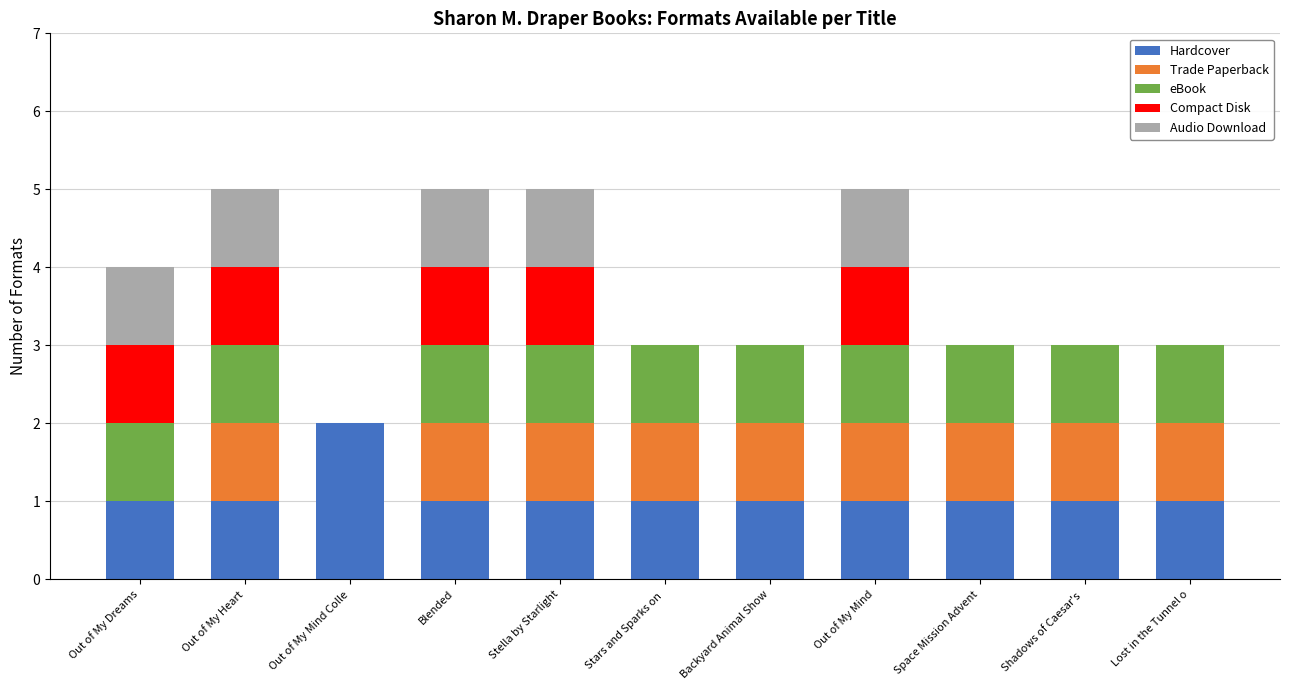

The Hardcover series shows 0 at Out of My Dreams. True or false?

False